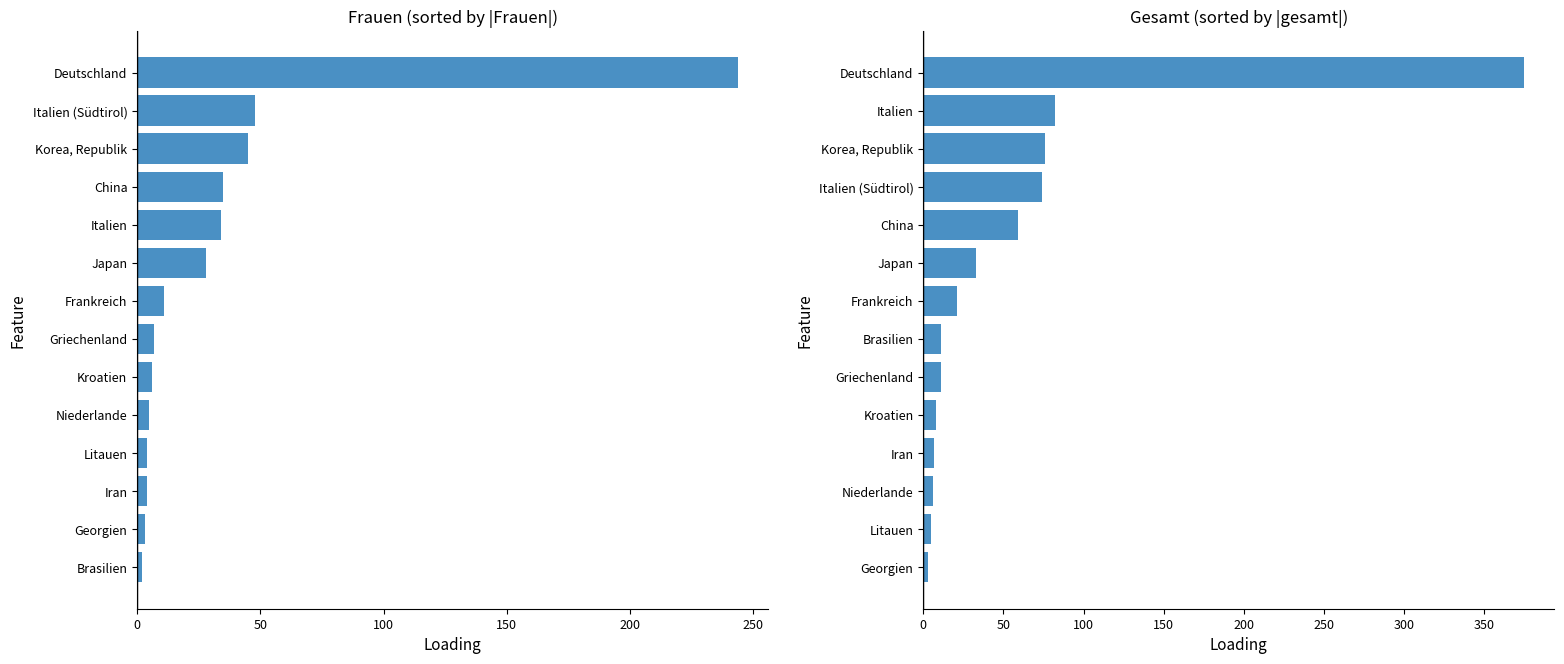

How many groups of bars are there?

14